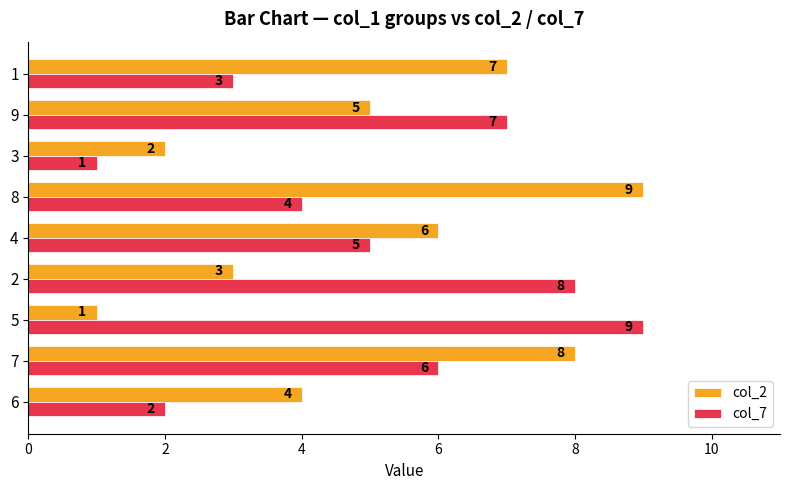

Which series changed the most between 7 and 4?

col_2